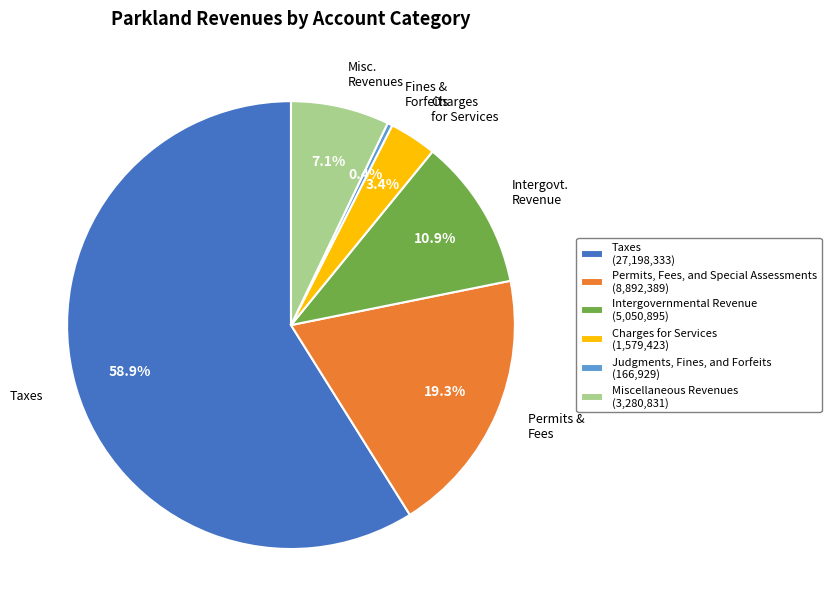

Rank the categories by value from highest to lowest.

Taxes, Permits, Fees, and Special Assessments, Intergovernmental Revenue, Miscellaneous Revenues, Charges for Services, Judgments, Fines, and Forfeits